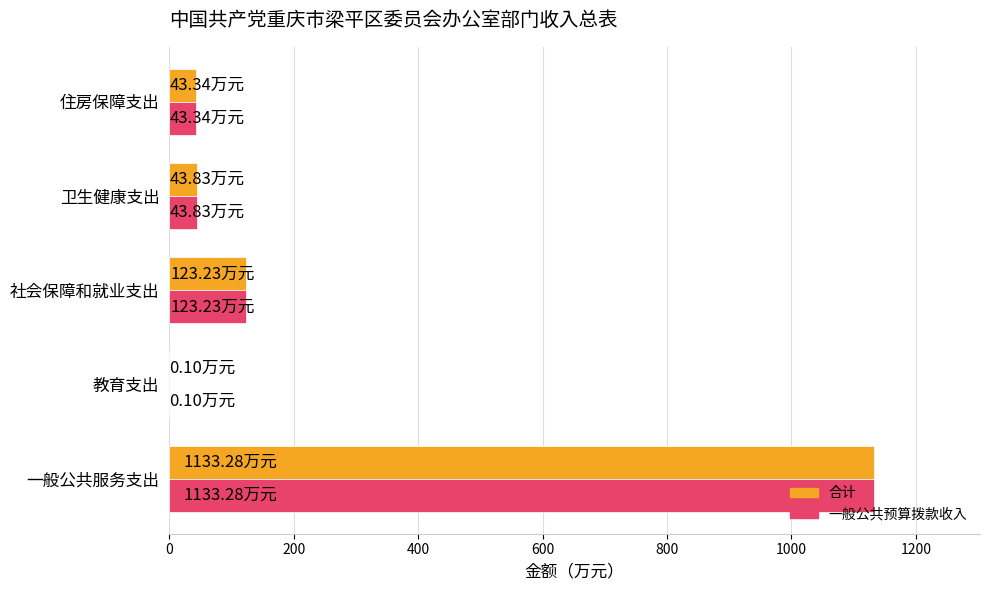

What is the sum of all 合计 values?

1343.8